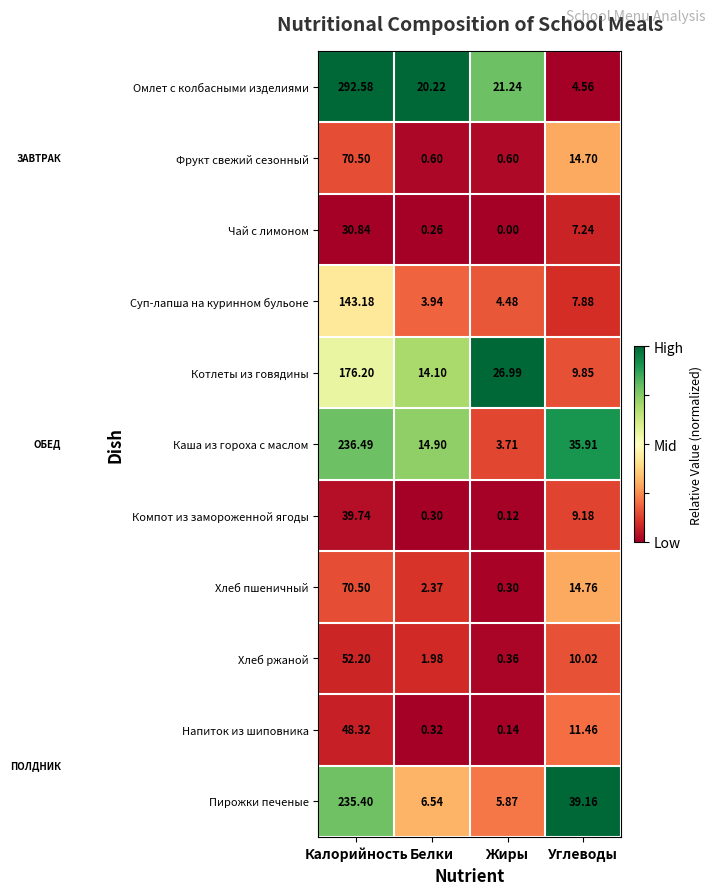

Between Белки and Углеводы, which series saw the biggest shift?

Пирожки печеные